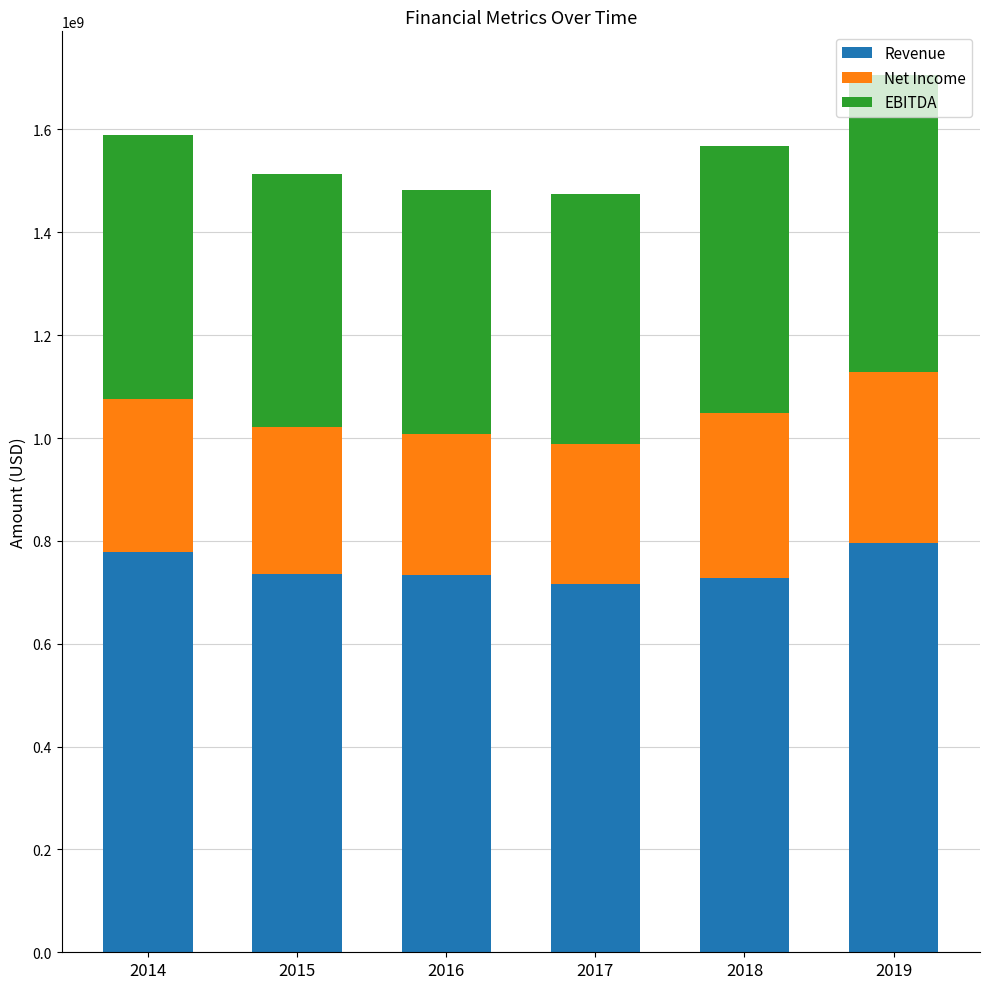

What is the minimum value for Revenue?

716266000